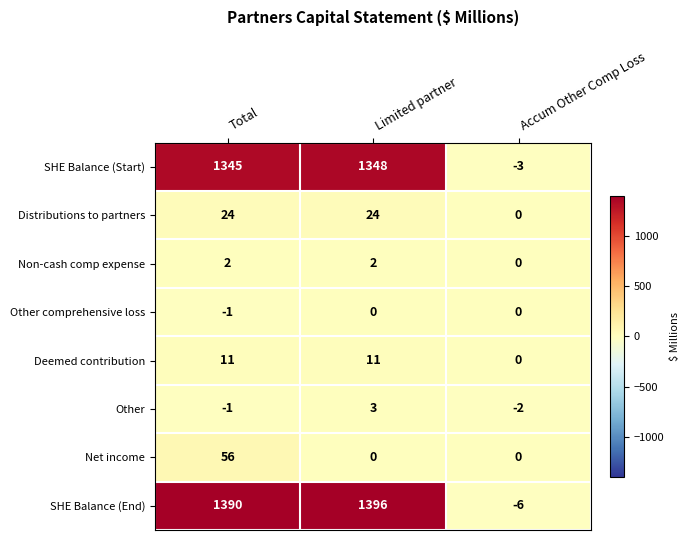

What is the greatest value displayed?

1396